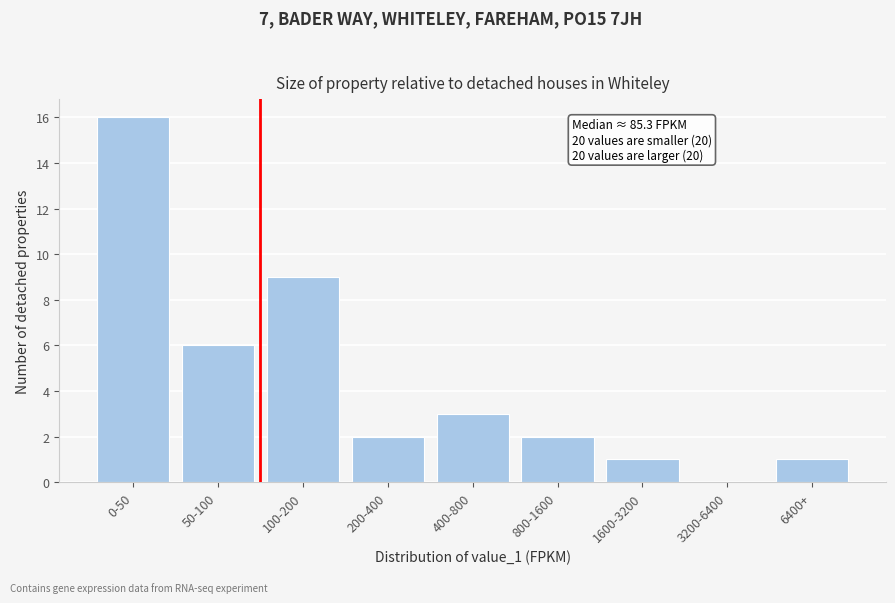

Reading left to right, what are all the values shown in this chart?

0-50=16	50-100=6	100-200=9	200-400=2	400-800=3	800-1600=2	1600-3200=1	3200-6400=0	6400+=1